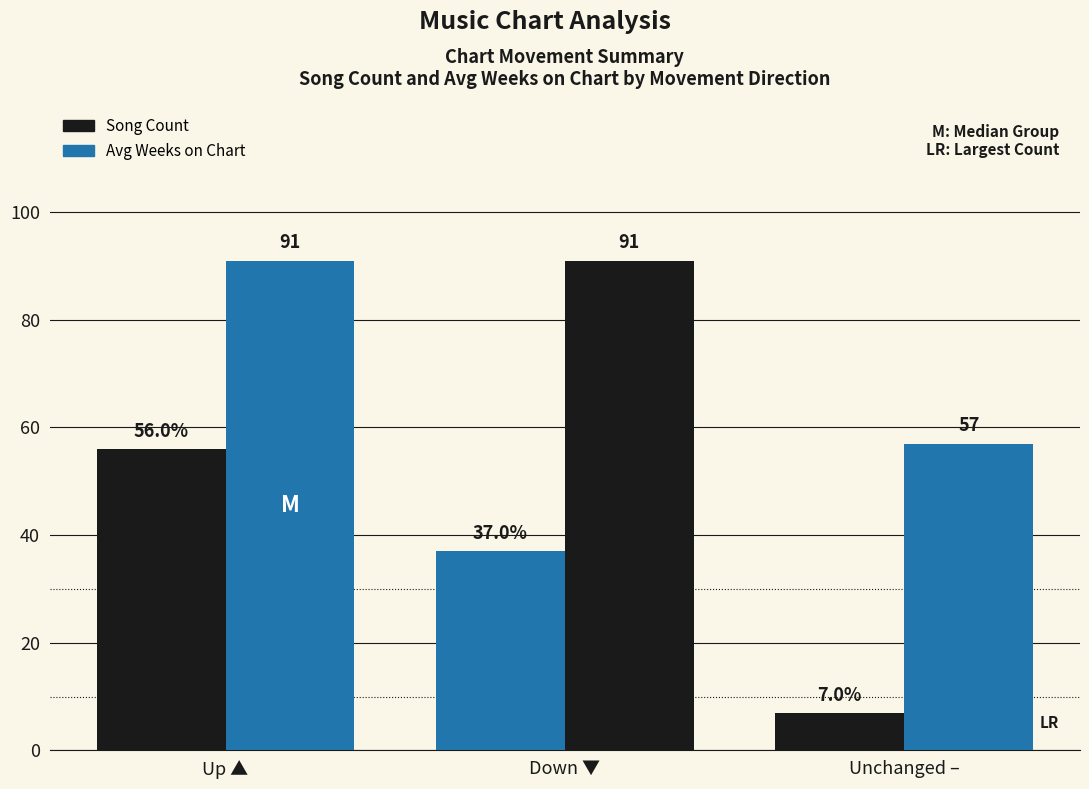

Between Up ▲ and Unchanged –, which is larger?

Up ▲